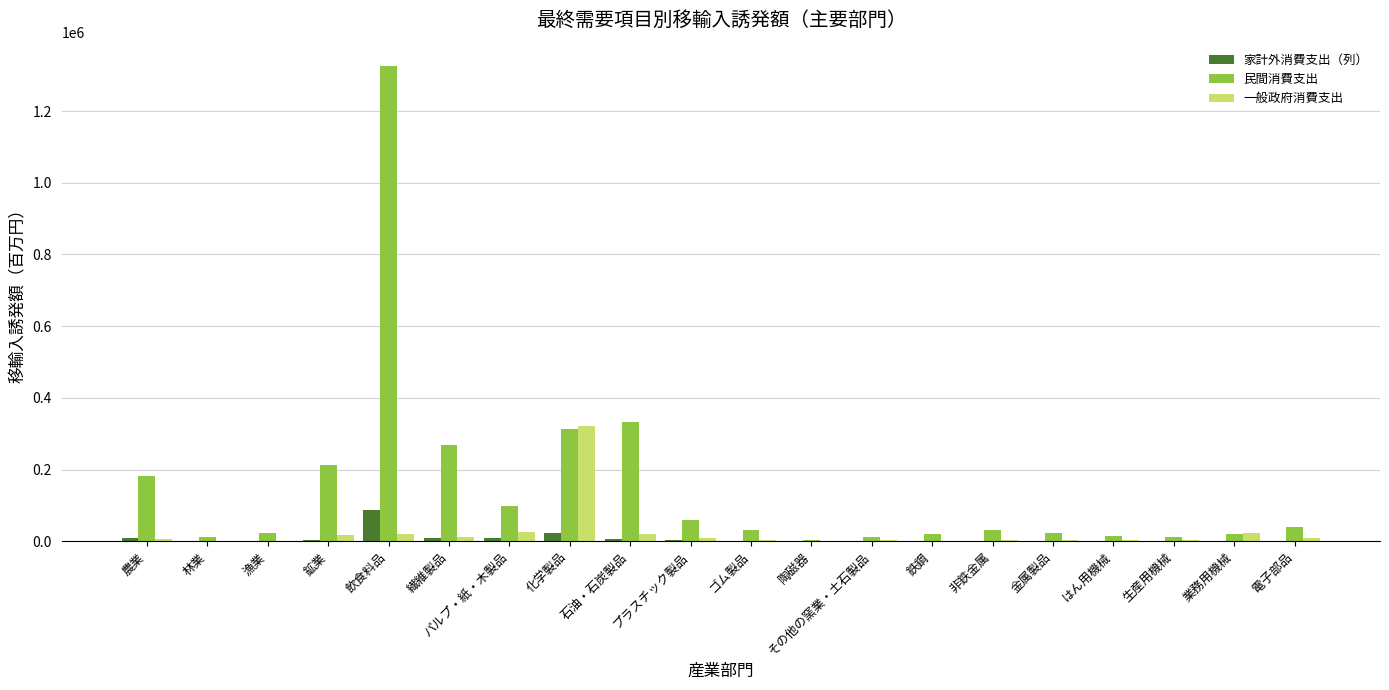

At which label does 民間消費支出 reach its peak?

飲食料品